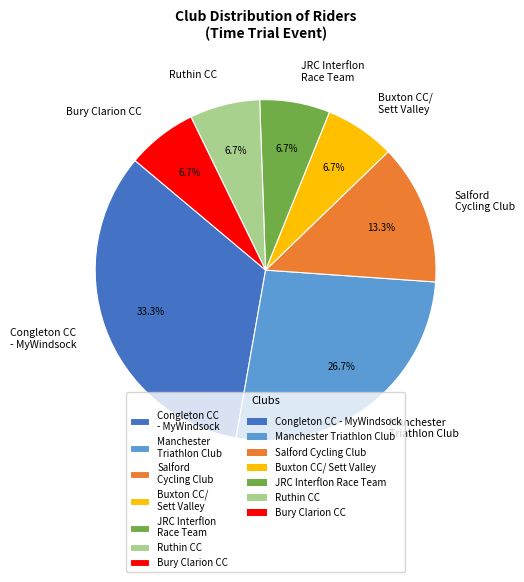

Does Manchester Triathlon Club represent more than half of the total?

No